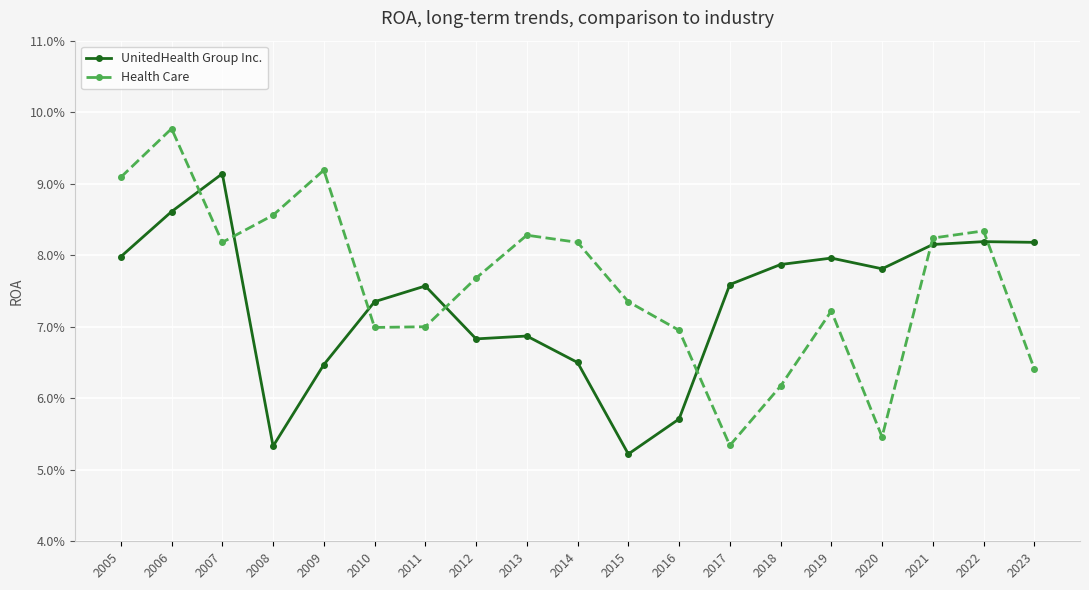

Rank the series at 2013 from lowest to highest value.

UnitedHealth Group Inc., Health Care